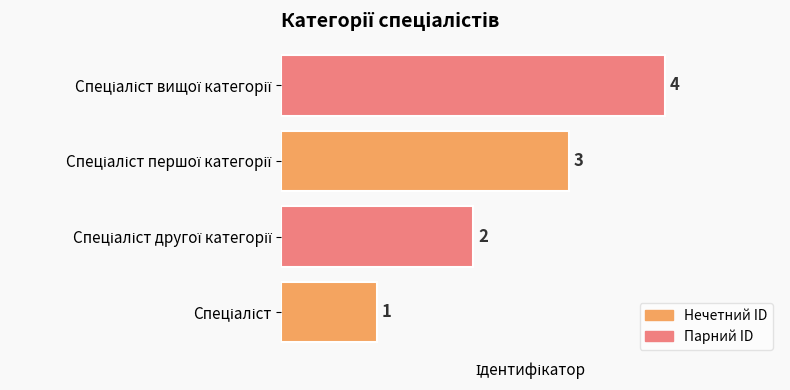

What is the sum of all values?

10